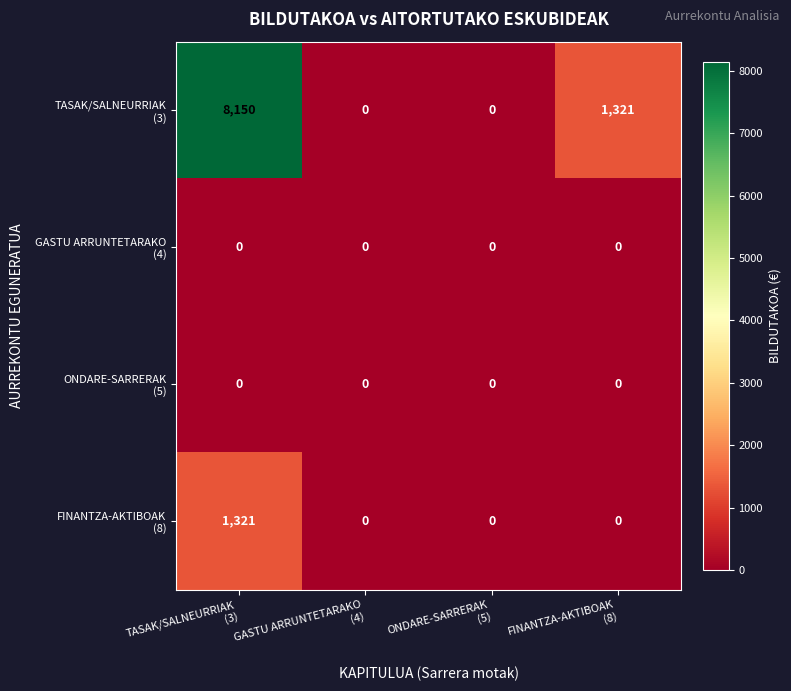

What is the maximum value shown in the chart?

8150